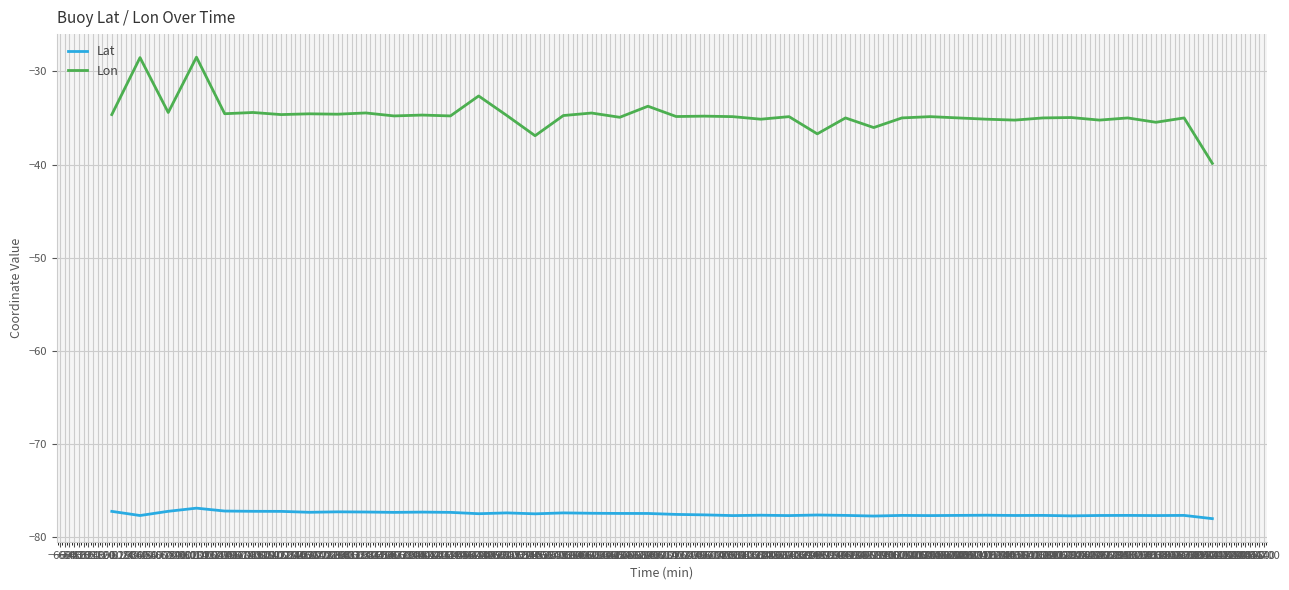

True or false: Lon and Lat intersect in this chart.

False